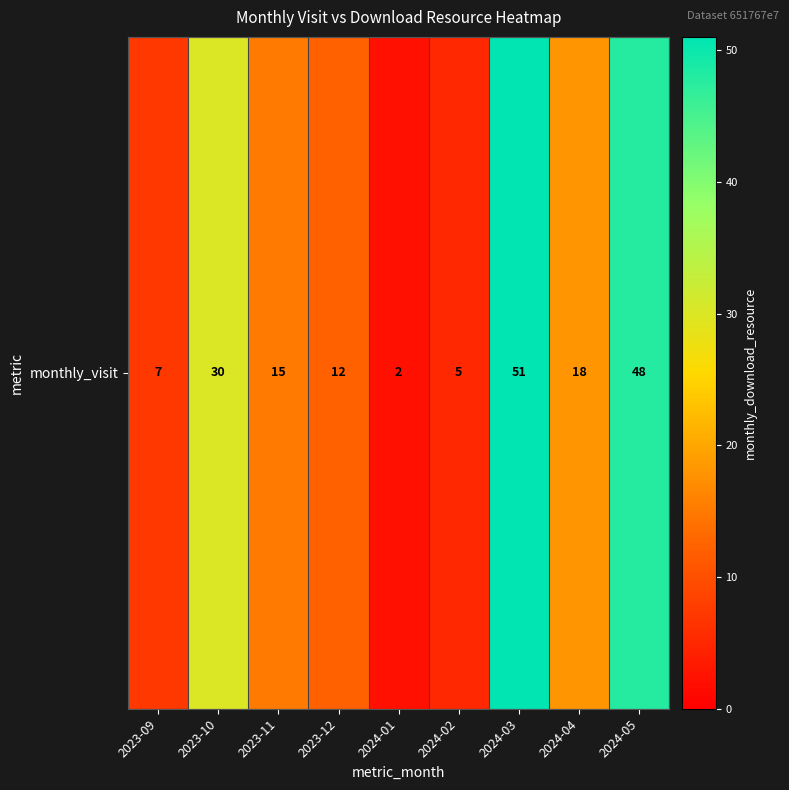

What is the change in value from 2024-01 to 2024-03?

+49